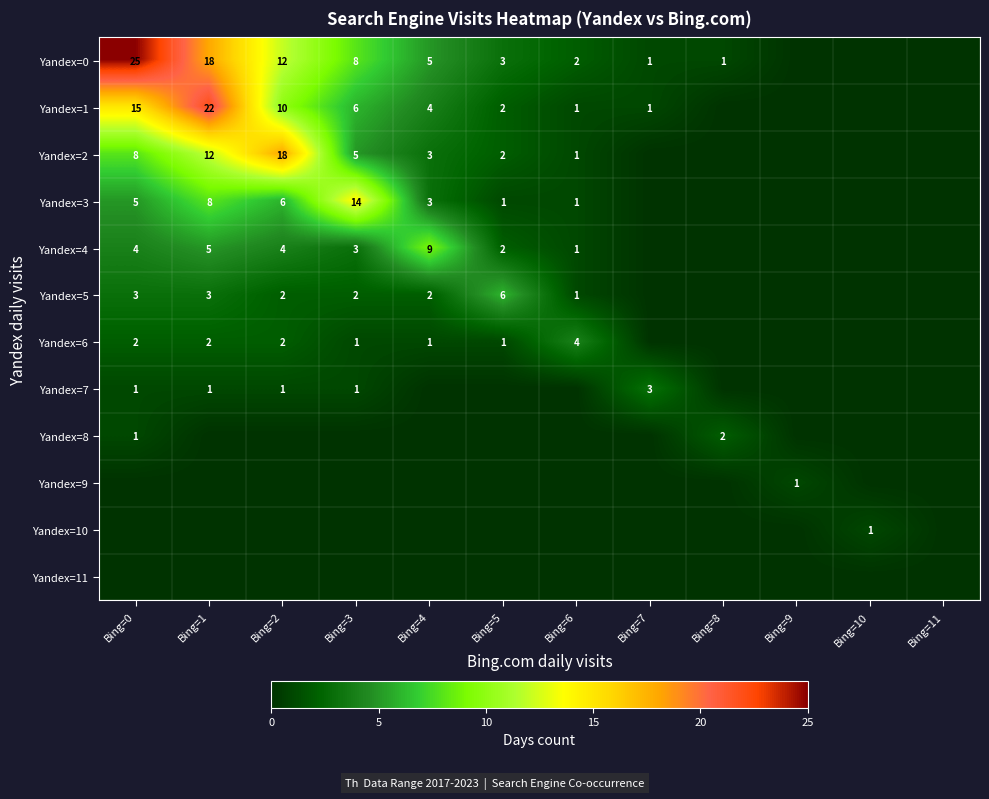

How many distinct data groups are displayed?

12